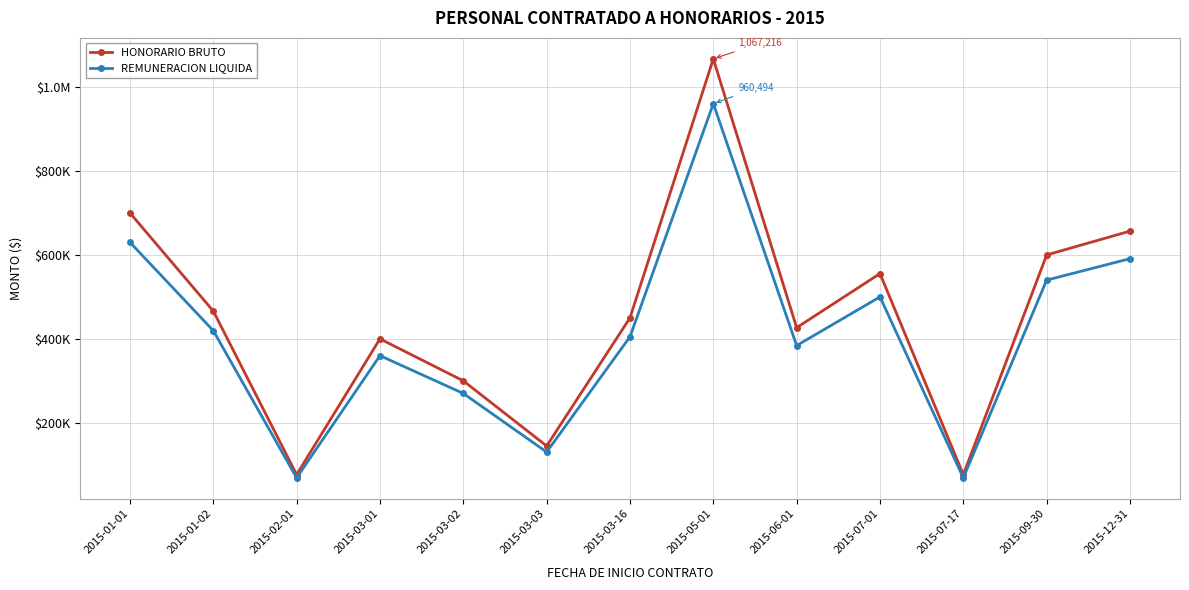

Does the chart display data point markers on the line(s)?

Yes